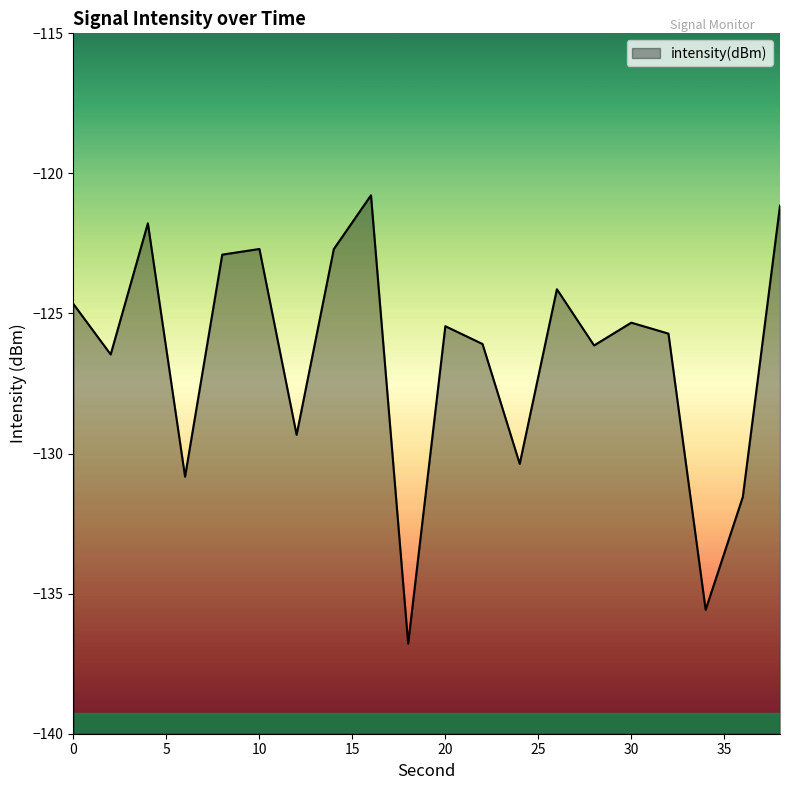

Where is the first local maximum?

4